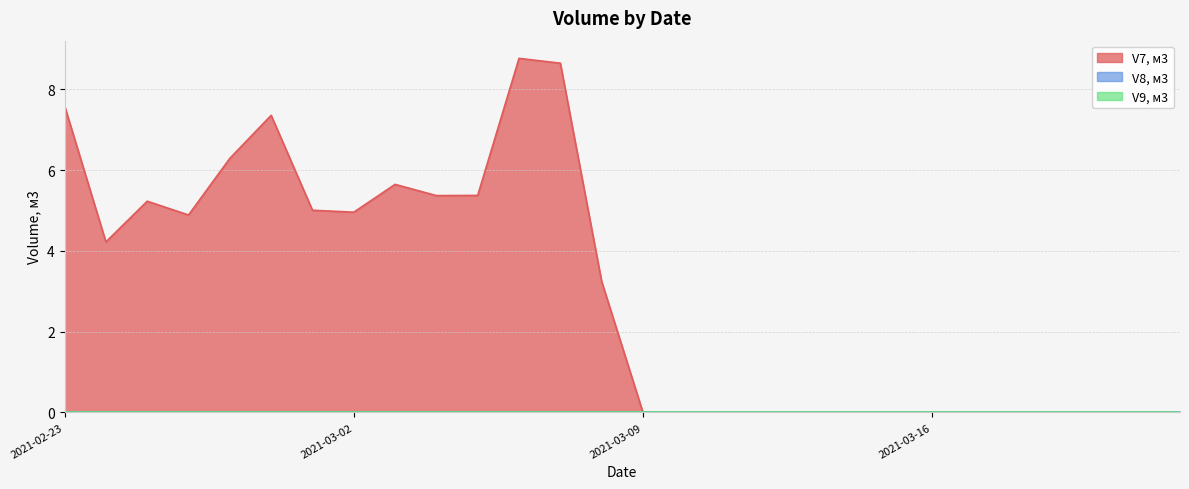

Does the chart have visible grid lines?

Yes